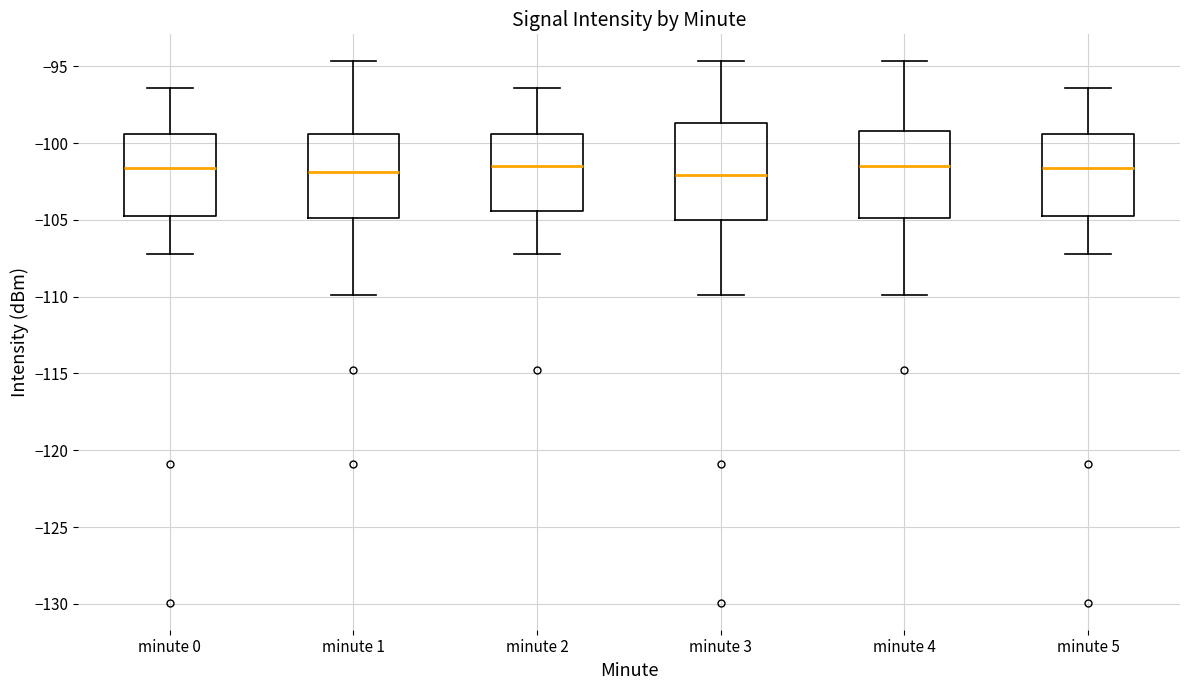

Where does the upper whisker of the box for minute 2 end on the y-axis? The values are not printed on the chart, so give them approximately, as read against the axis.

-96.5